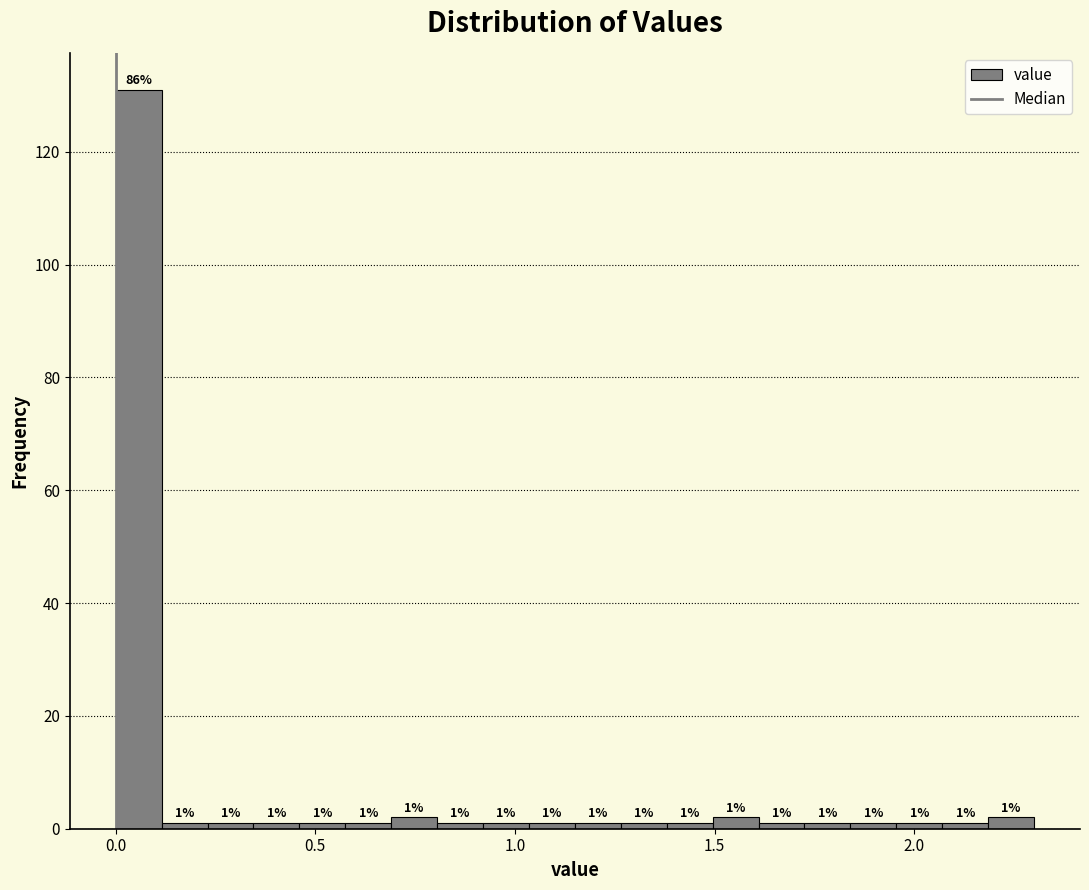

Around what value on the x-axis is the tallest bar? Give the approximate position of its centre, as read against the axis.

0.05